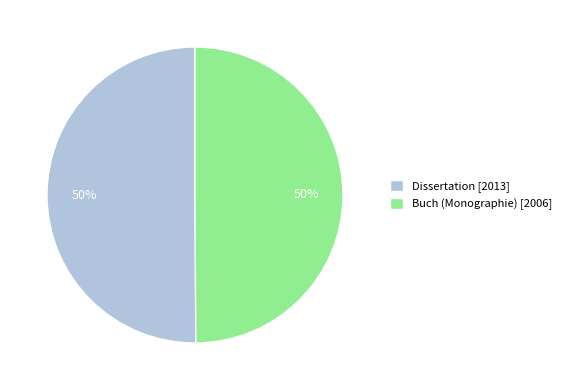

To the nearest percent, what is the combined percentage of Buch (Monographie) and Dissertation?

100%